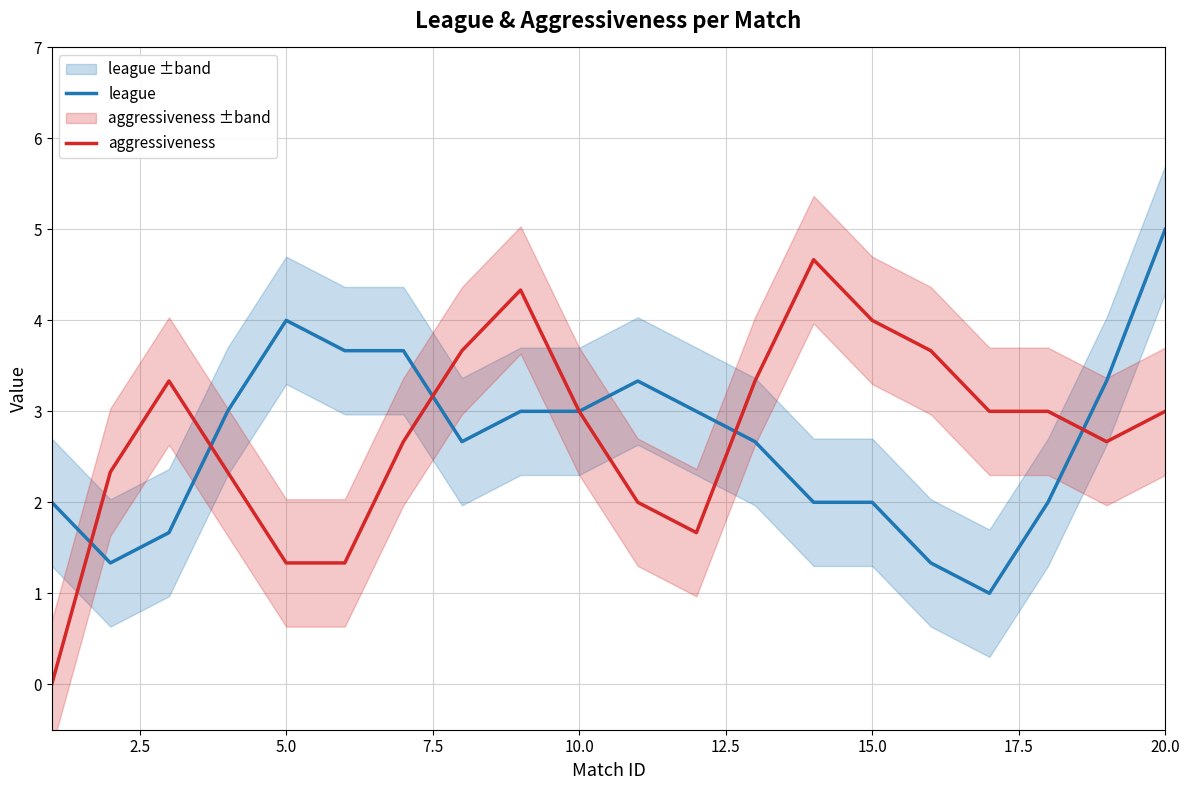

Is it true that aggressiveness equals 1.3 at 5.0?

True